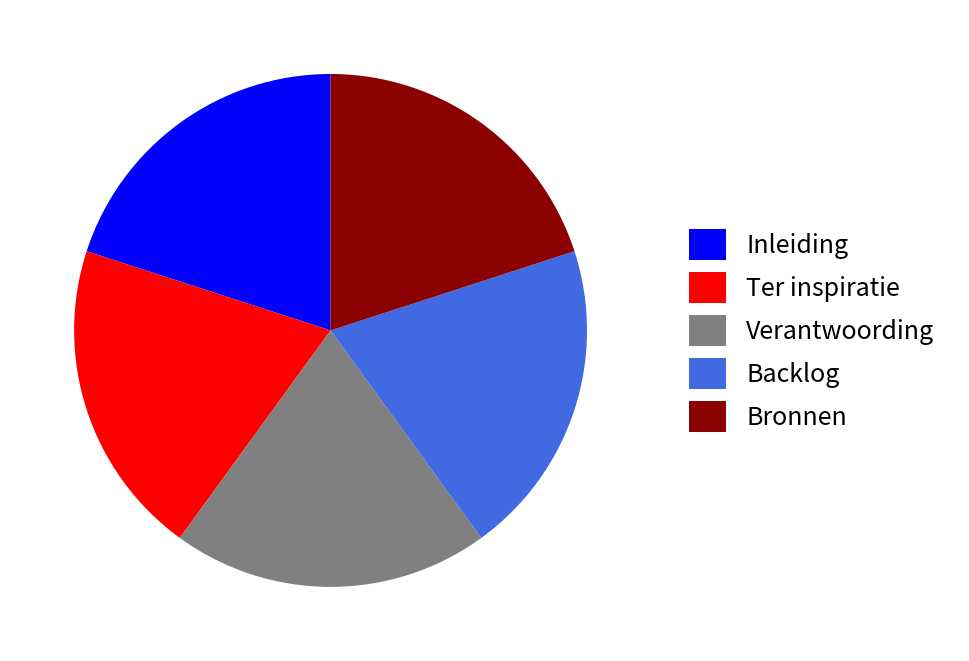

The Verantwoording slice represents 25% of the pie. True or false?

False